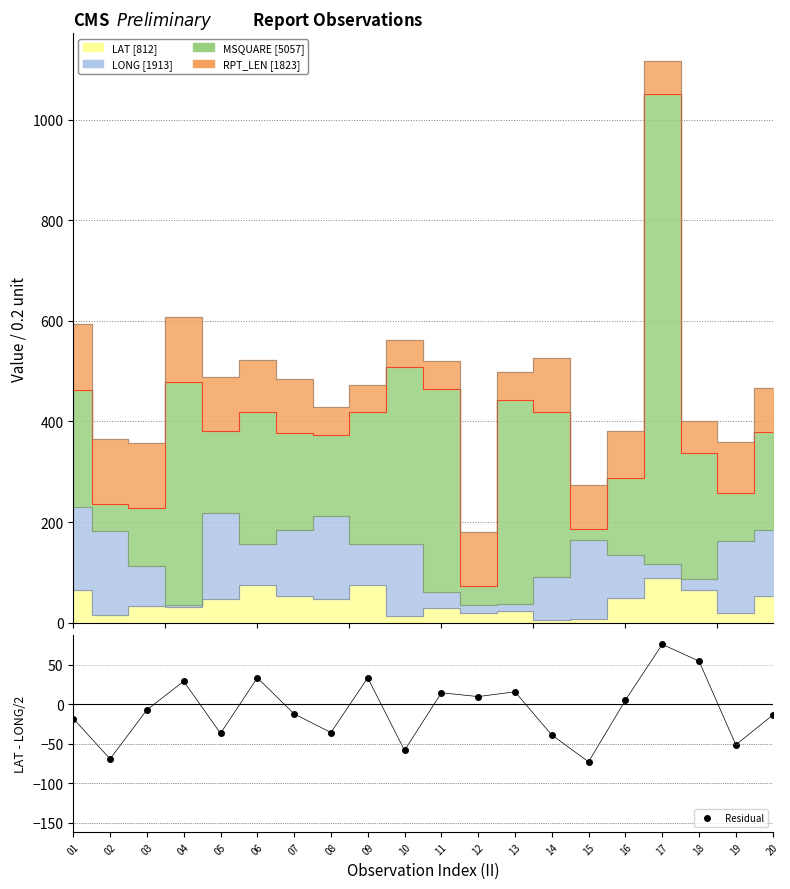

True or false: the data has more than 1 interior local peaks.

True